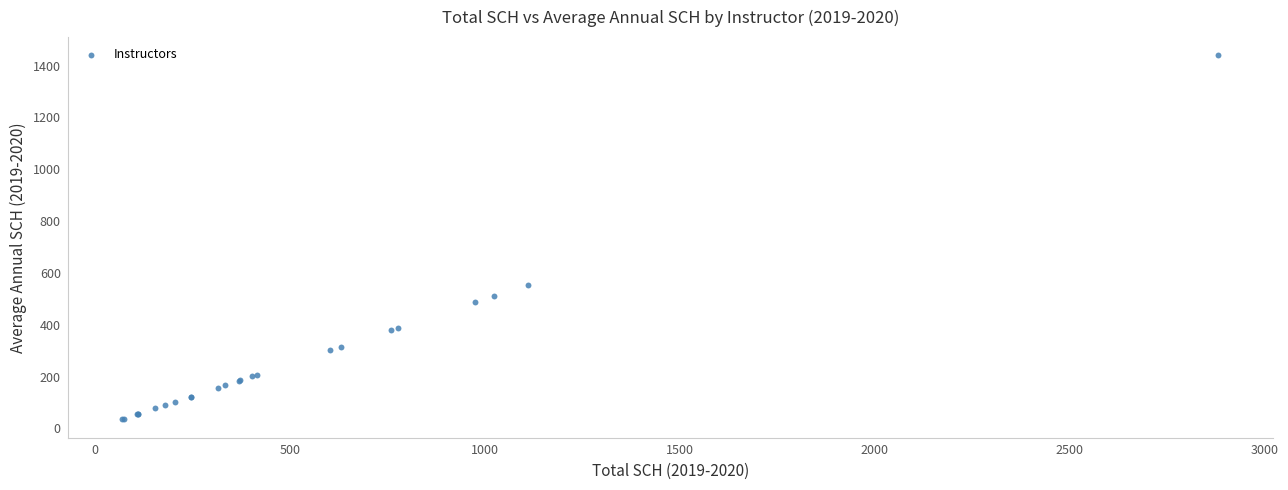

What Y value in the scatter plot is closest to 737?

555.0